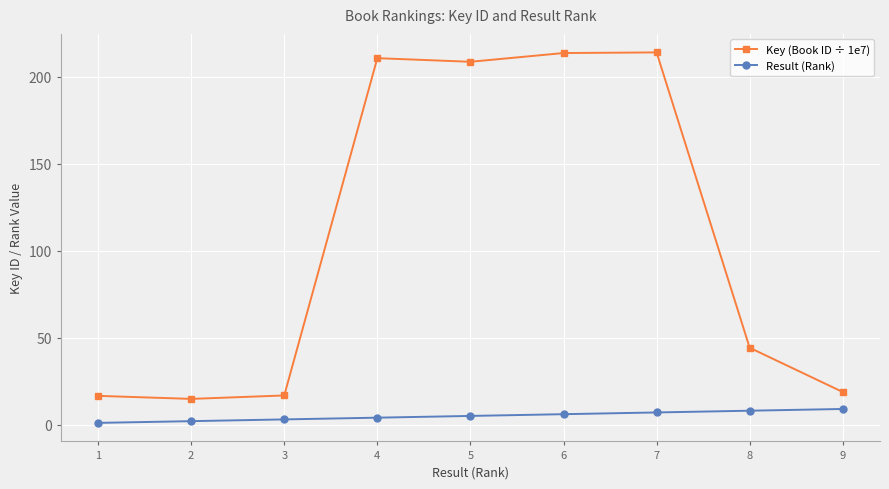

What is the minimum value shown in the chart?

1.0